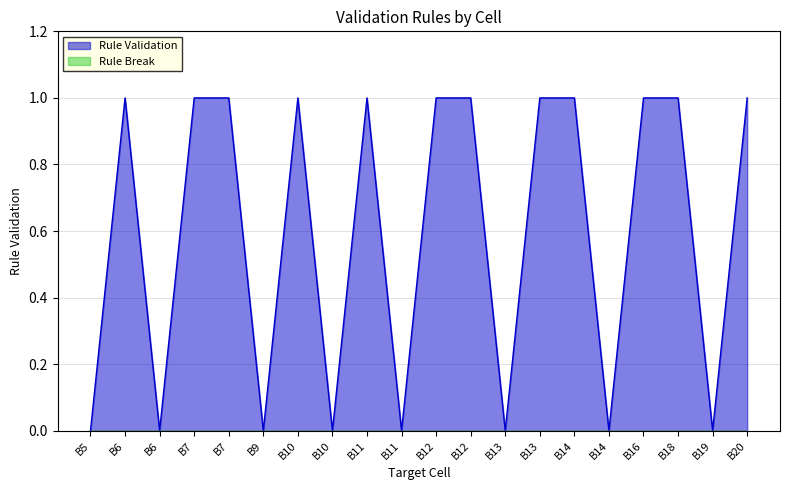

How many values are below 1?

8